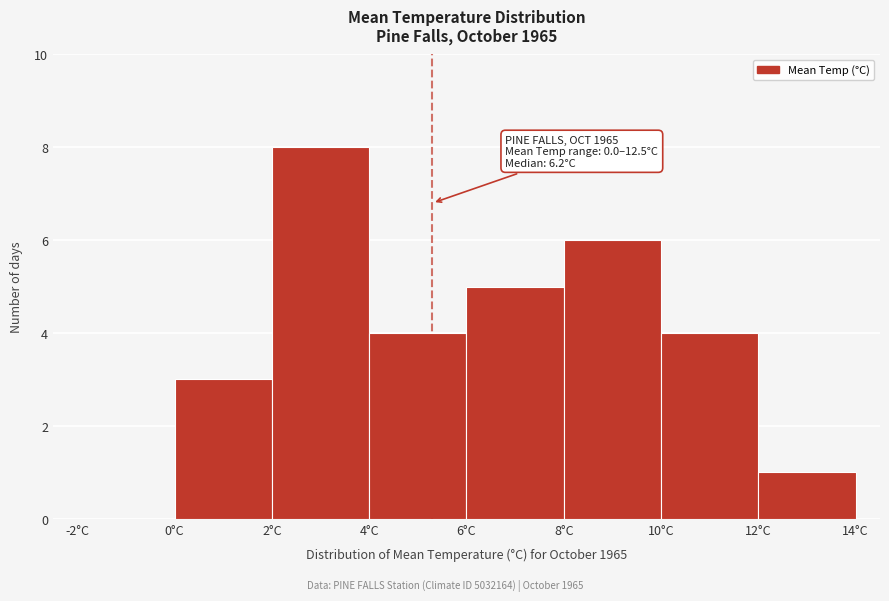

Which range on the x-axis has the tallest bar?

2 to 4